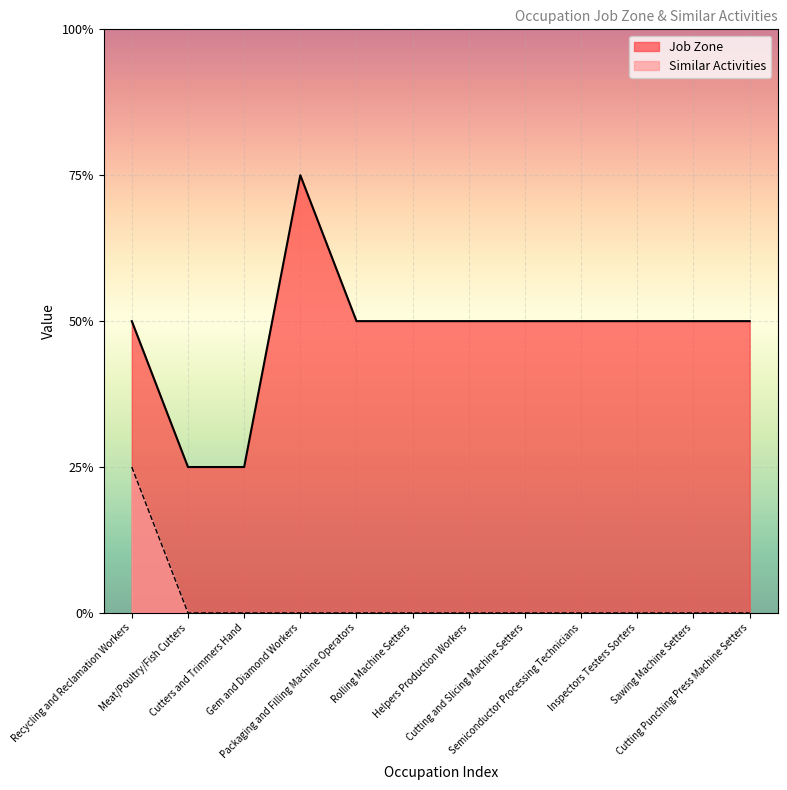

What is the label of the 6th point from the left?

Rolling Machine Setters